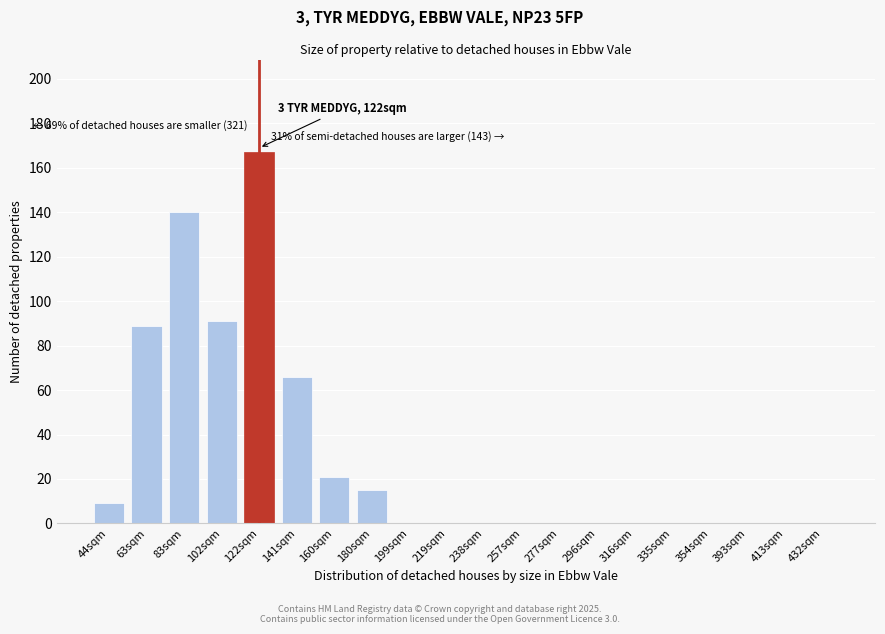

Reading left to right, transcribe all the data shown in this chart.

44sqm=9	63sqm=89	83sqm=140	102sqm=91	122sqm=167	141sqm=66	160sqm=21	180sqm=15	199sqm=0	219sqm=0	238sqm=0	257sqm=0	277sqm=0	296sqm=0	316sqm=0	335sqm=0	354sqm=0	393sqm=0	413sqm=0	432sqm=0